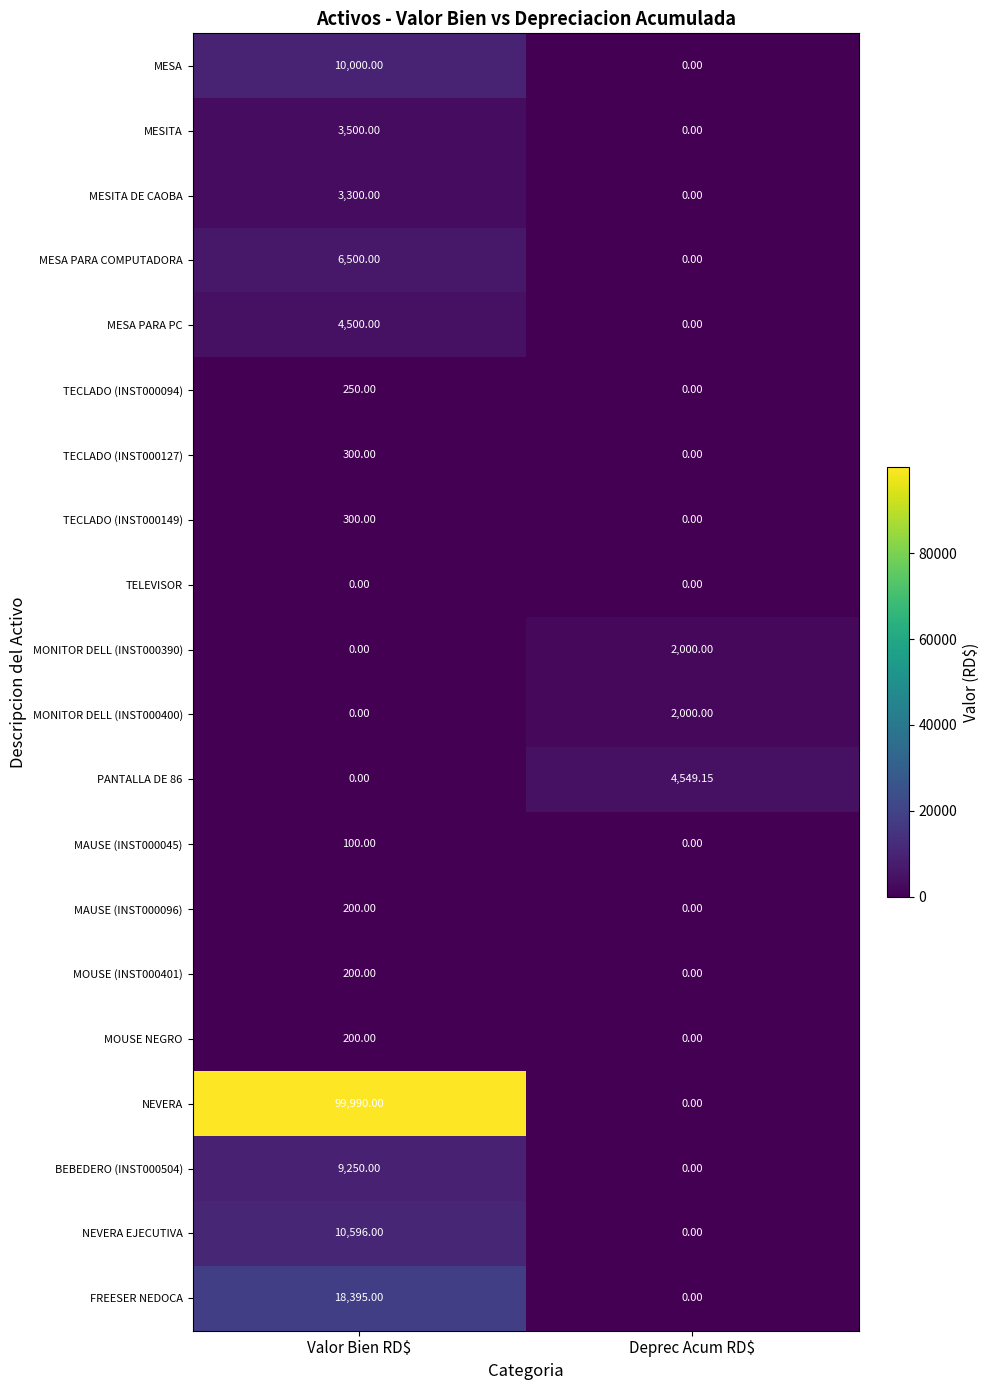

Which series has the largest total across all categories?

NEVERA